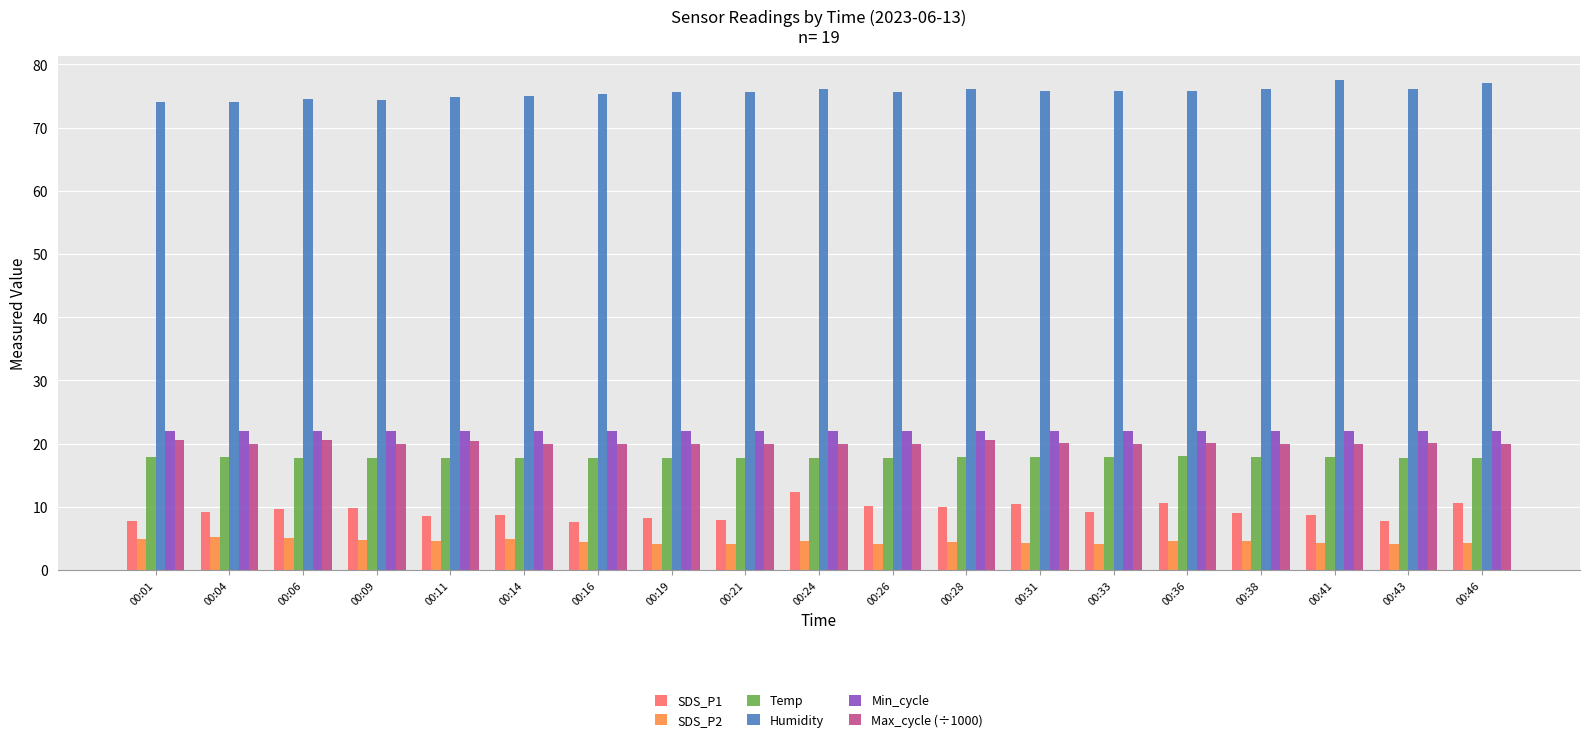

What is the smallest value displayed?

4.1